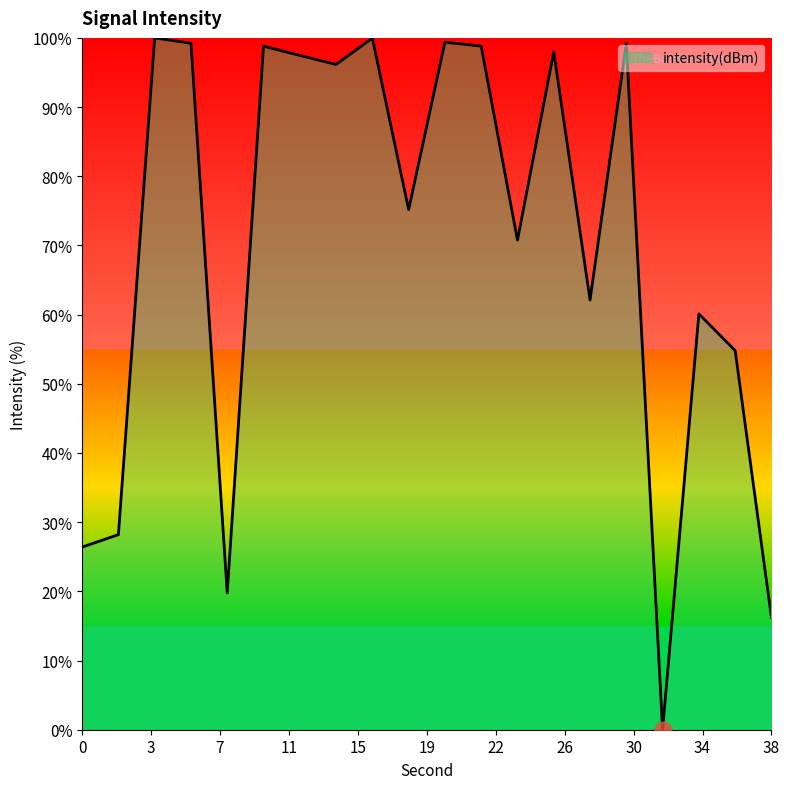

Does the chart display data point markers on the line(s)?

No